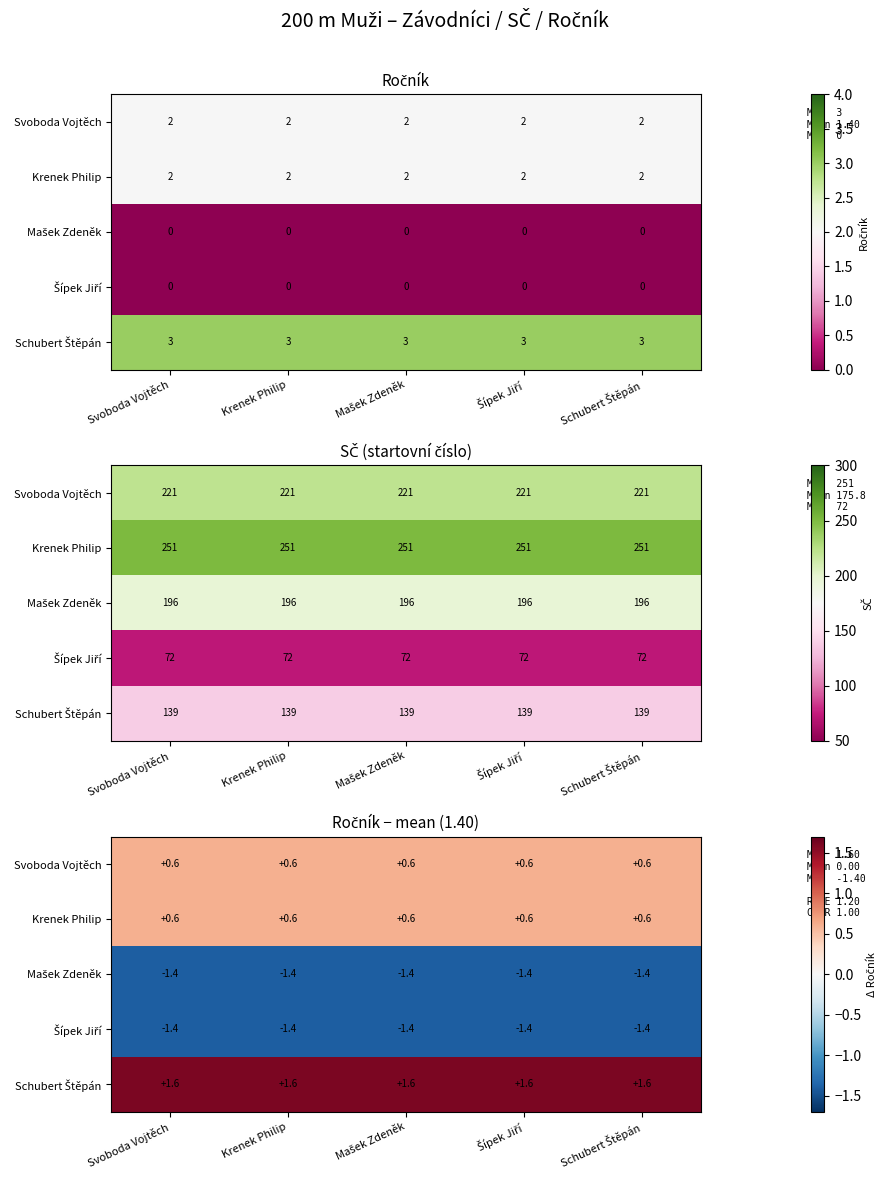

At how many categories does at least one series exceed 0?

5